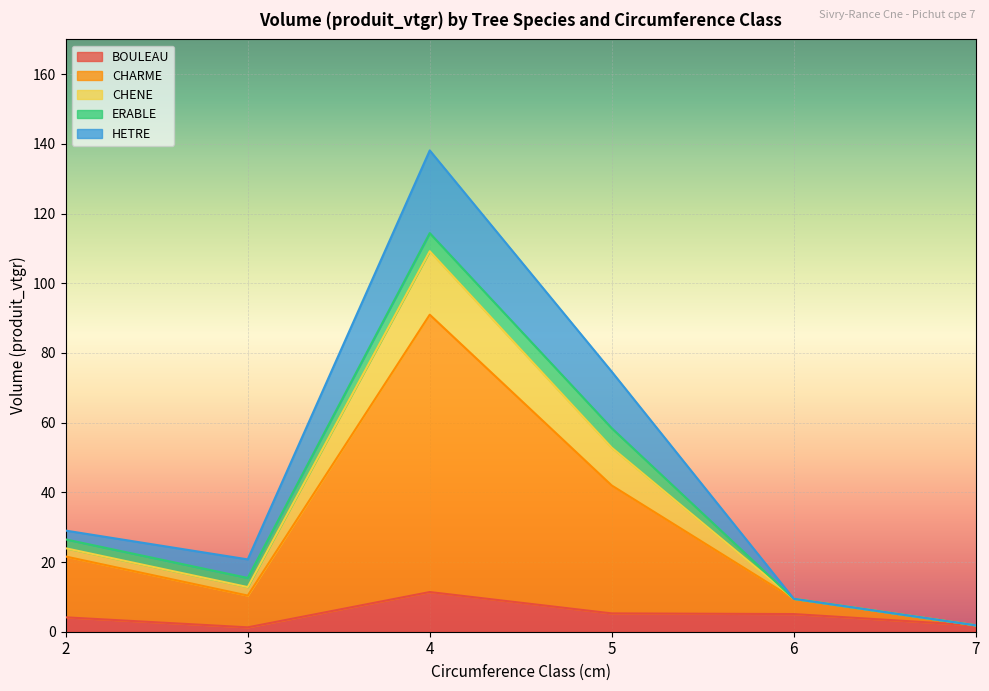

At which label does BOULEAU reach its peak?

4